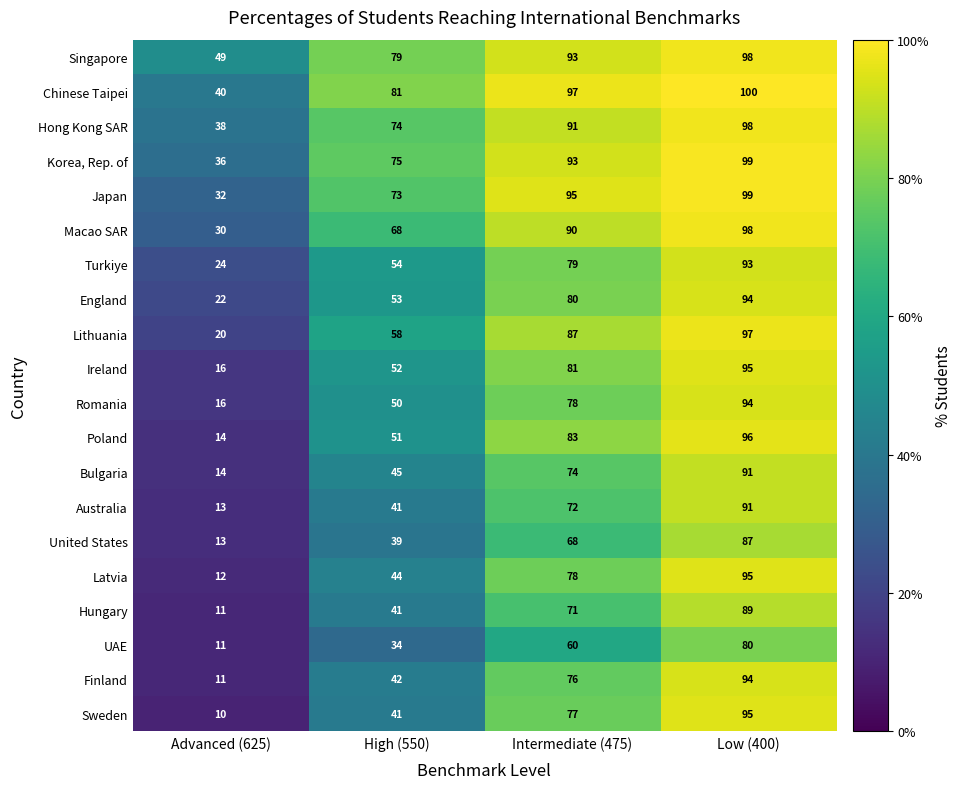

Which category has the highest value in the Sweden series?

Low (400)